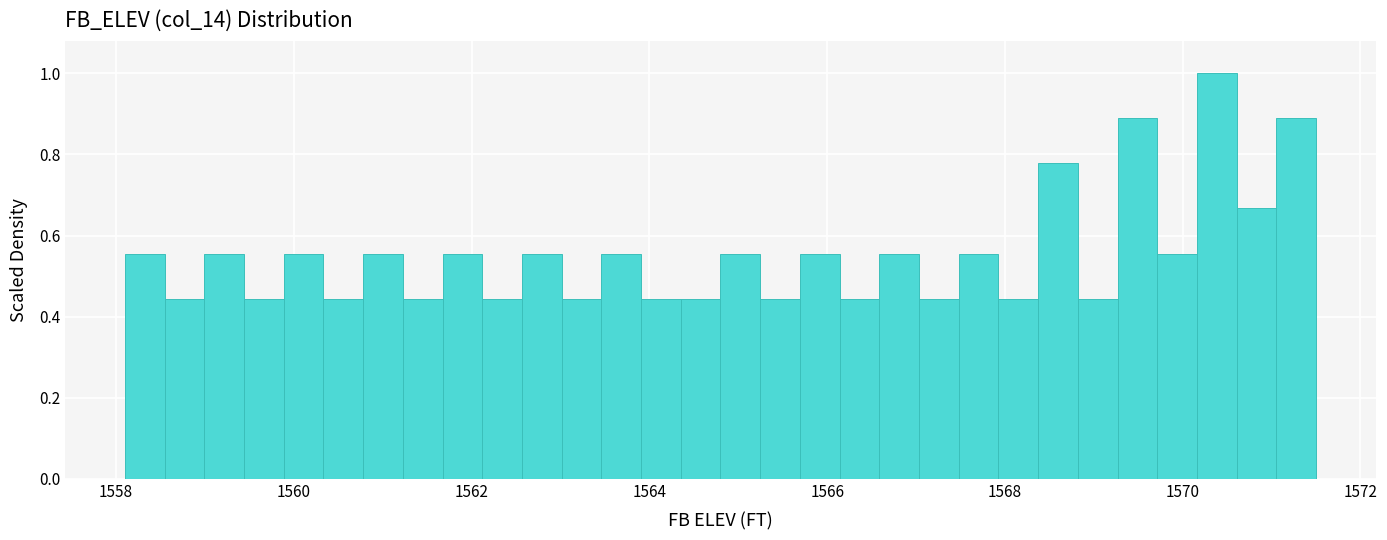

Around what value on the x-axis is the tallest bar? Give the approximate position of its centre, as read against the axis.

1570.4